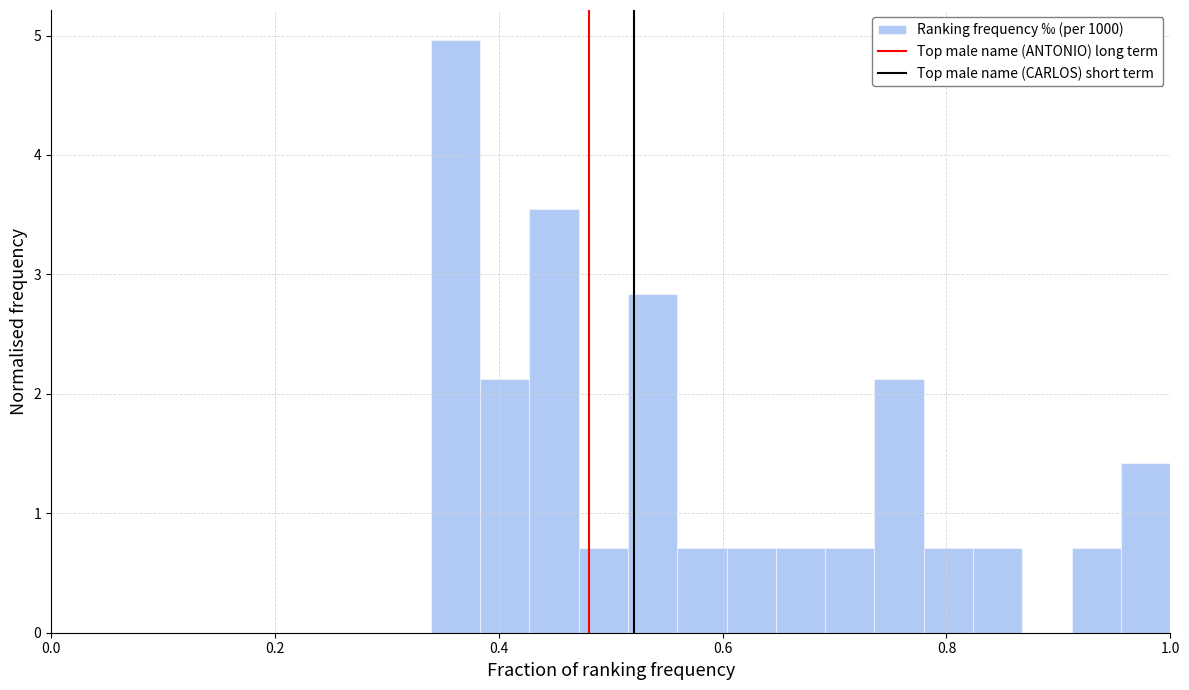

Read against the x-axis, roughly where is the centre of the tallest bar?

0.36